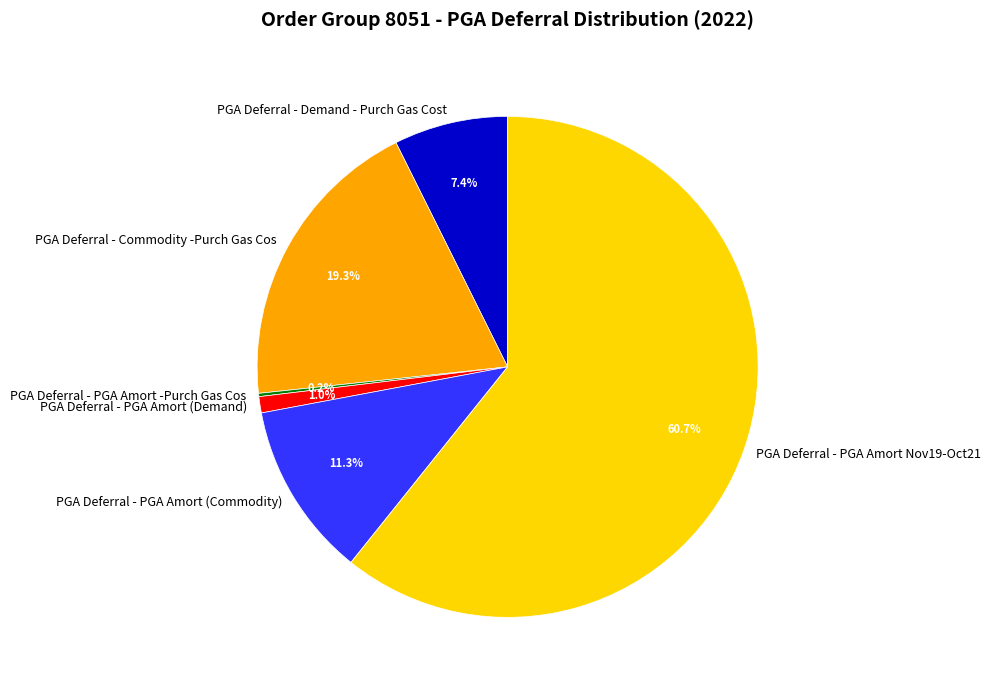

To the nearest percent, what portion does PGA Deferral - Demand - Purch Gas Cost represent?

7%